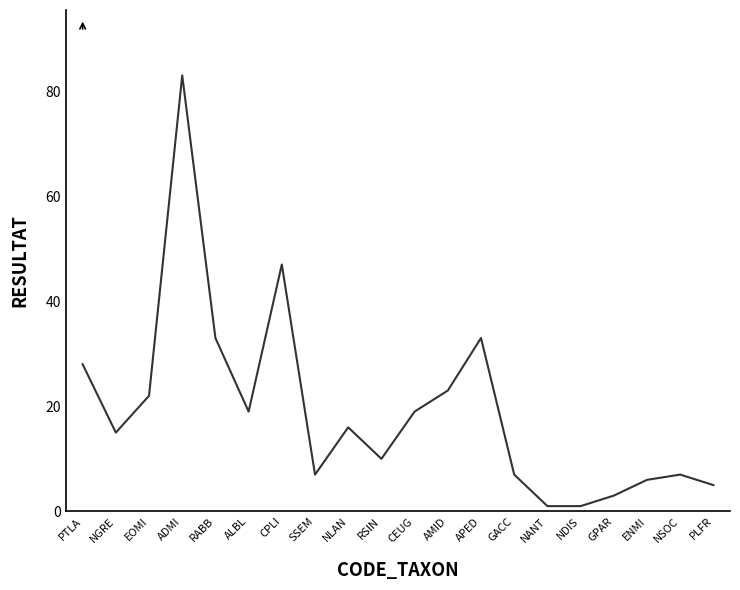

Which has a higher value, NSOC or PLFR?

NSOC